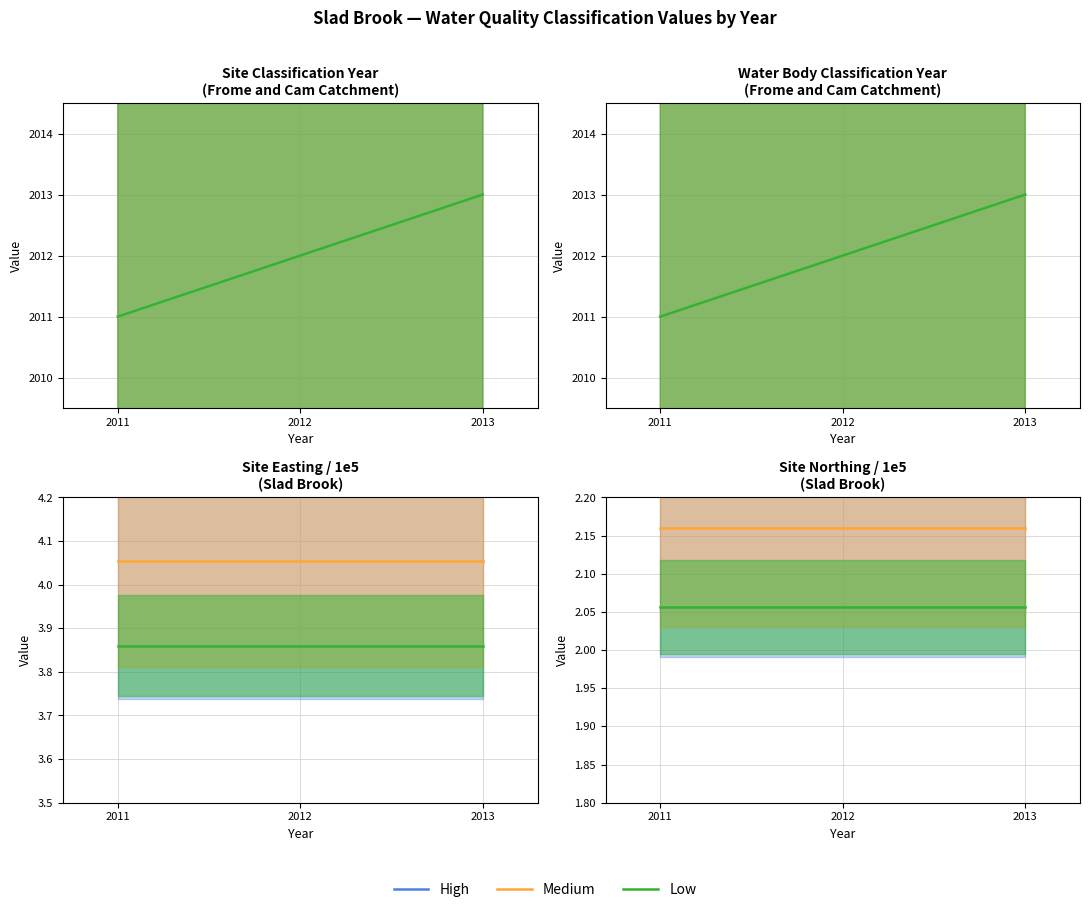

Does the chart display data point markers on the line(s)?

No